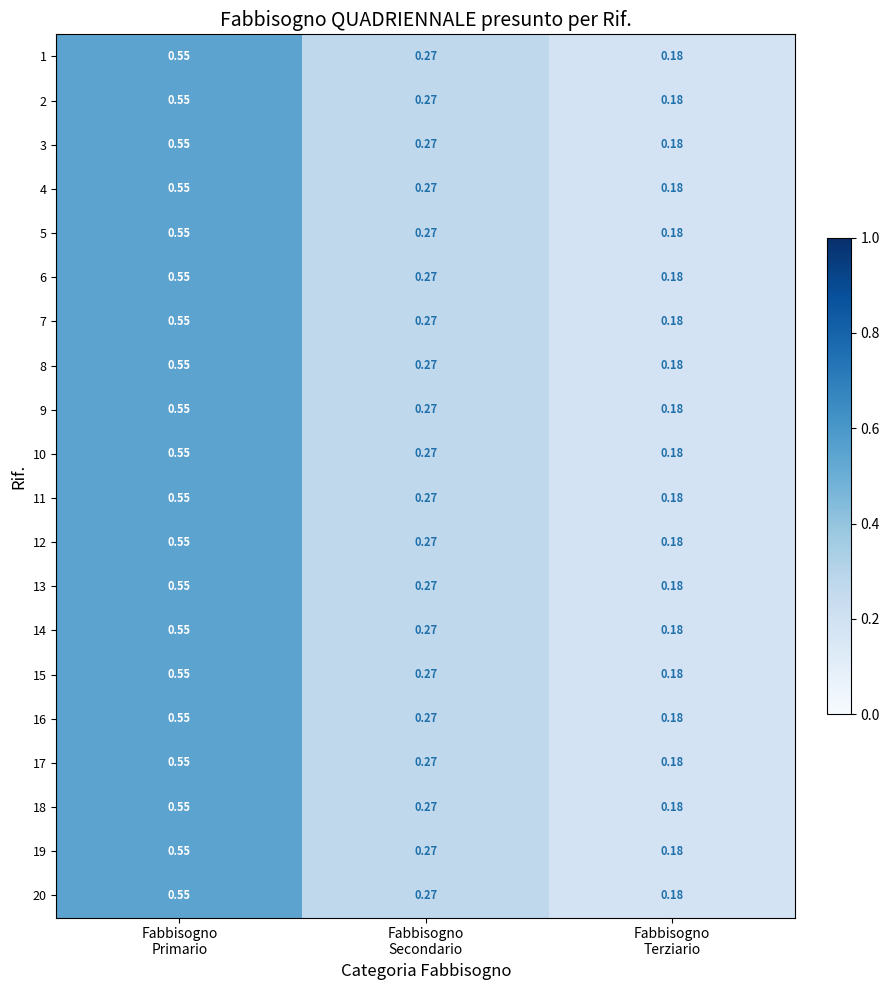

How many categories are shown in the chart?

3